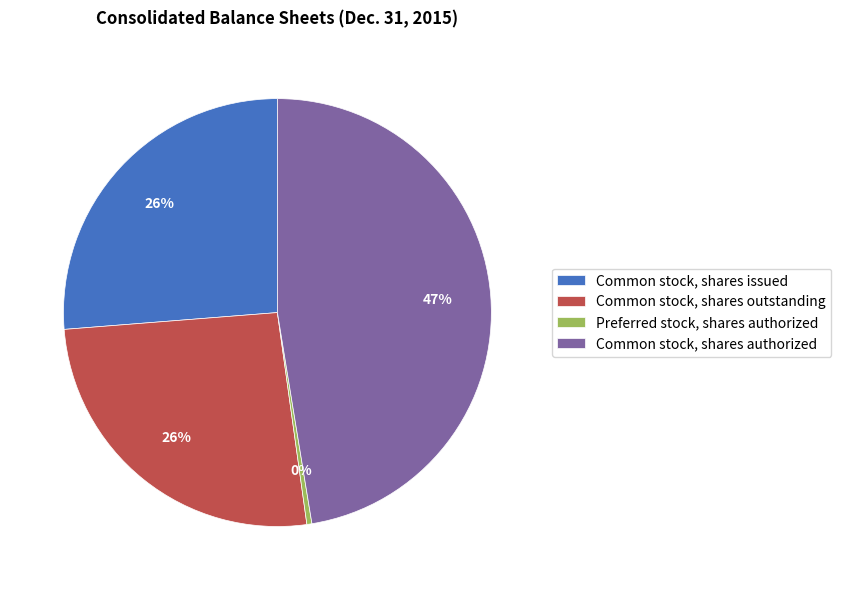

Combined, do Preferred stock, shares authorized and Common stock, shares authorized account for over 50%?

No